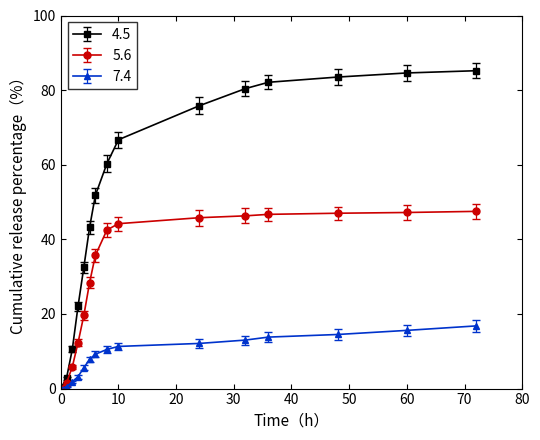

What is the value of the 4.5 point at the 4th from the left?

22.1